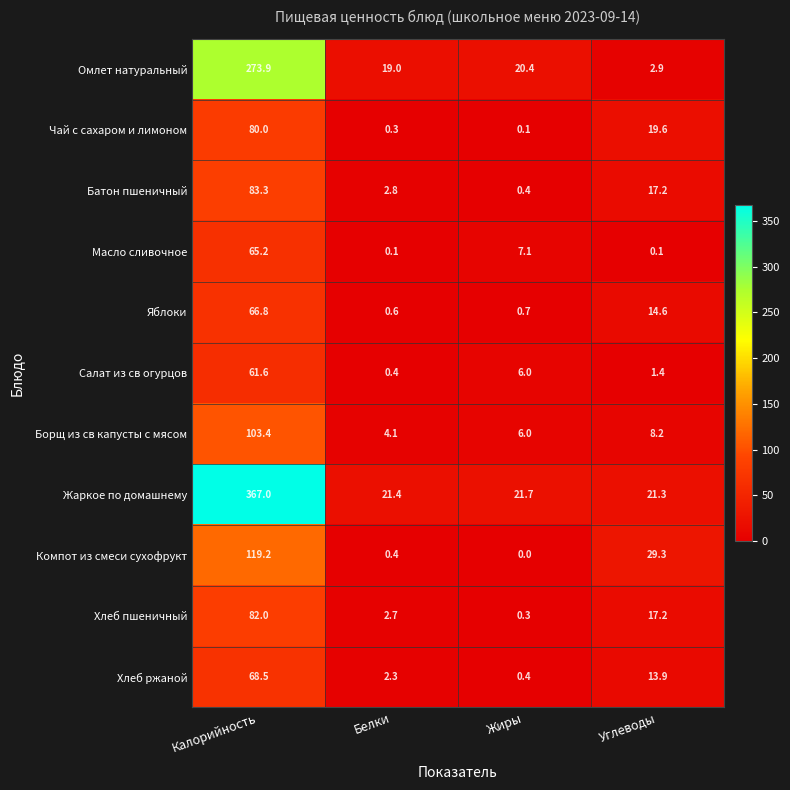

At which category is the sum across all series the highest?

Калорийность